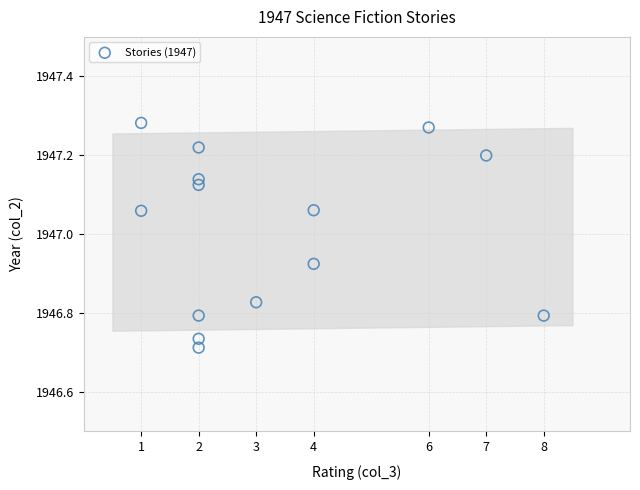

What is the range of X values (max minus min)?

7.0